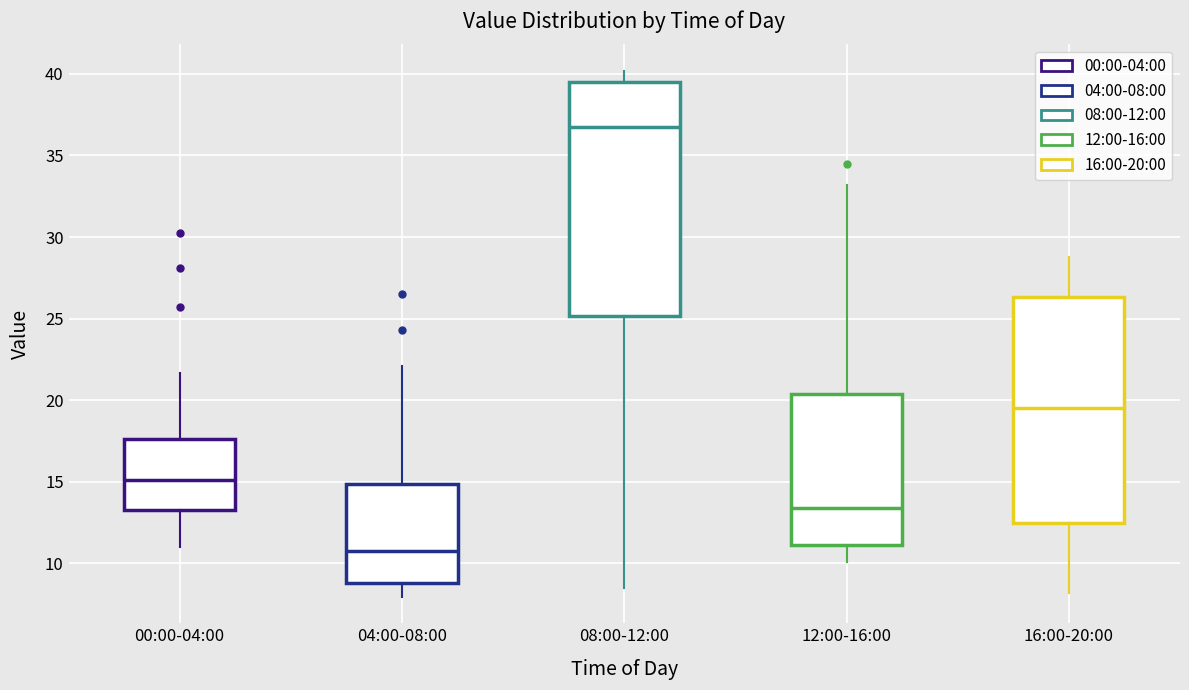

Reading left to right, read every box against the y-axis: the position of its median line, the range the box covers, and the ends of its whiskers. The values are not printed on the chart, so give them approximately, as read against the axis.

00:00-04:00: median 15.0, box 13.5 to 17.5, whiskers 11.0 to 21.5
04:00-08:00: median 11.0, box 9.0 to 15.0, whiskers 8.0 to 22.0
08:00-12:00: median 37.0, box 25.0 to 39.5, whiskers 8.5 to 40.0
12:00-16:00: median 13.5, box 11.0 to 20.5, whiskers 10.0 to 33.0
16:00-20:00: median 19.5, box 12.5 to 26.5, whiskers 8.0 to 29.0